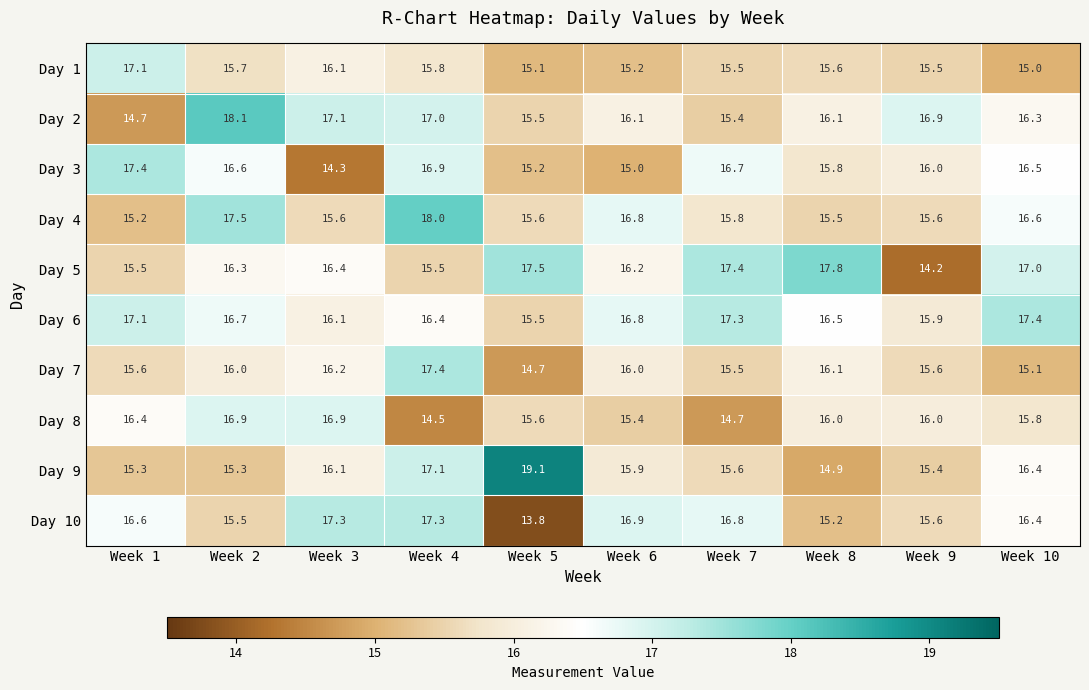

The Day 10 series shows 29.3 at Week 10. True or false?

False